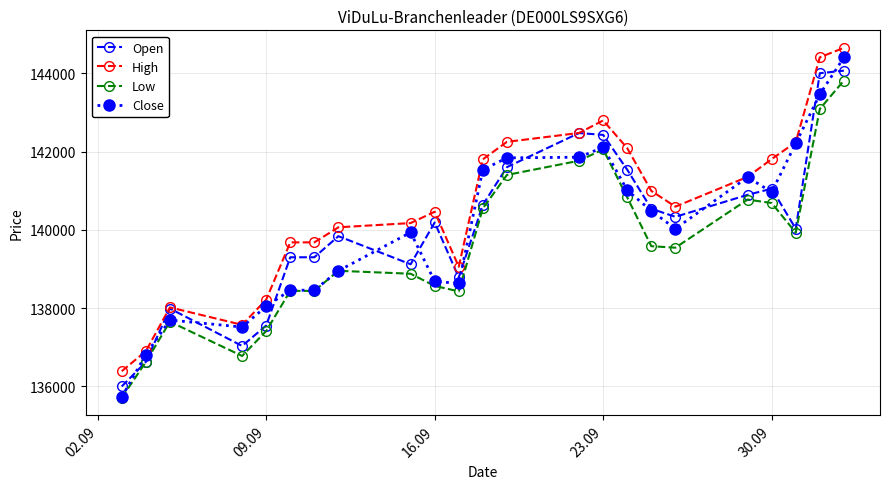

Which series has the widest spread of values?

Close